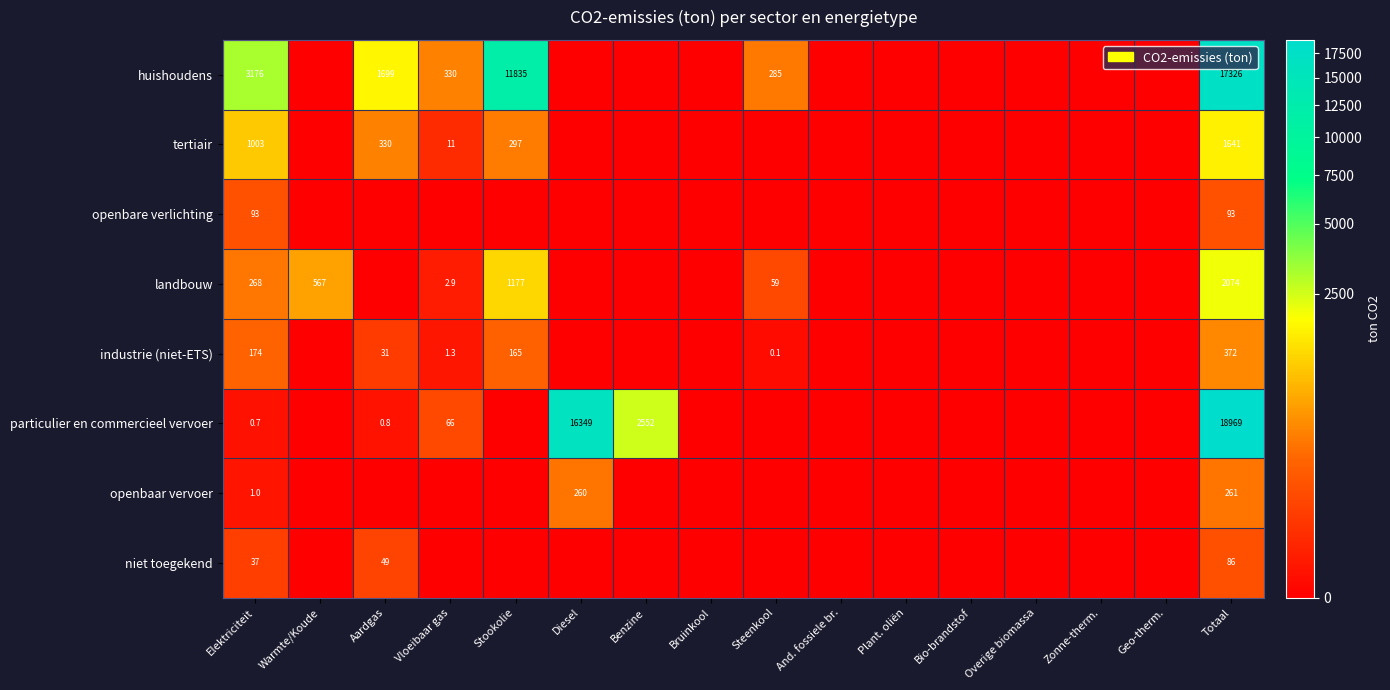

The tertiair series shows 83.6 at Aardgas. True or false?

False